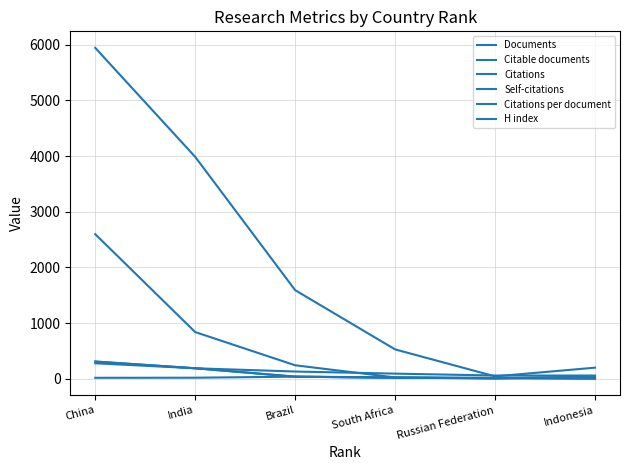

Reading left to right, transcribe all the data shown in this chart.

Documents: China=311.0	India=191.0	Brazil=40.0	South Africa=20.0	Russian Federation=15.0	Indonesia=4.0
Citable documents: China=311.0	India=190.0	Brazil=39.0	South Africa=20.0	Russian Federation=15.0	Indonesia=4.0
Citations: China=5942.0	India=3985.0	Brazil=1592.0	South Africa=529.0	Russian Federation=45.0	Indonesia=201.0
Self-citations: China=2597.0	India=840.0	Brazil=244.0	South Africa=26.0	Russian Federation=17.0	Indonesia=26.0
Citations per document: China=19.1	India=20.9	Brazil=39.8	South Africa=26.4	Russian Federation=3.0	Indonesia=50.2
H index: China=280.0	India=190.0	Brazil=132.0	South Africa=94.0	Russian Federation=60.0	Indonesia=60.0